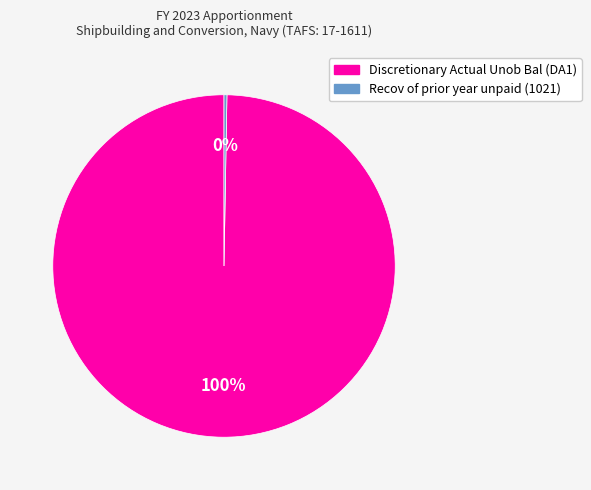

The Discretionary Actual Unob Bal (DA1) slice represents 100% of the pie. True or false?

True